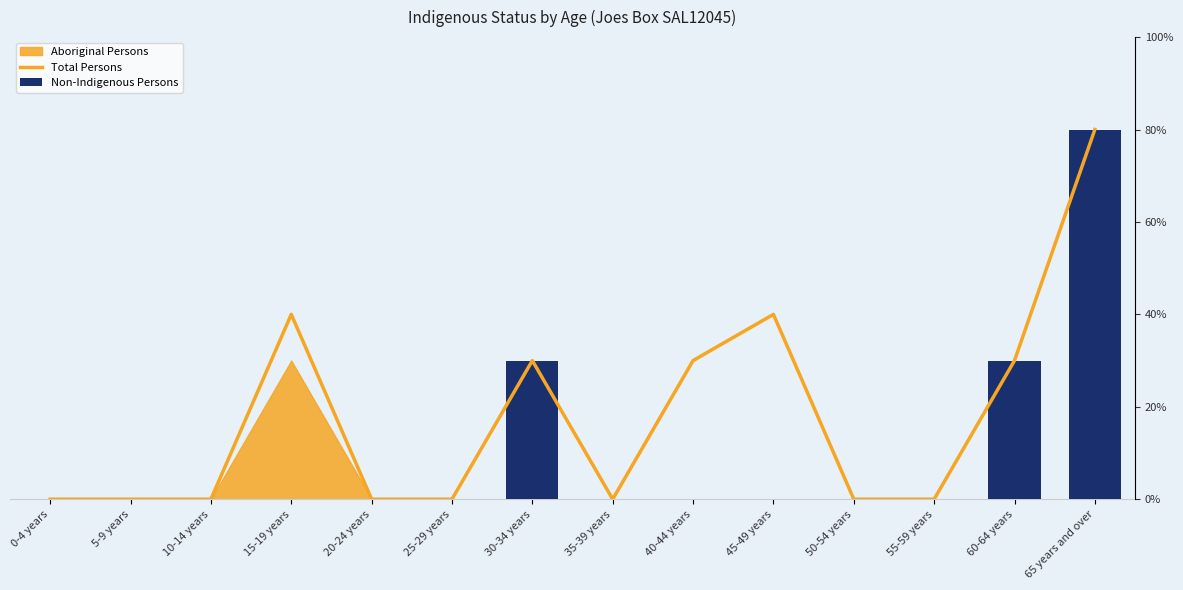

How many categories are shown in the chart?

14